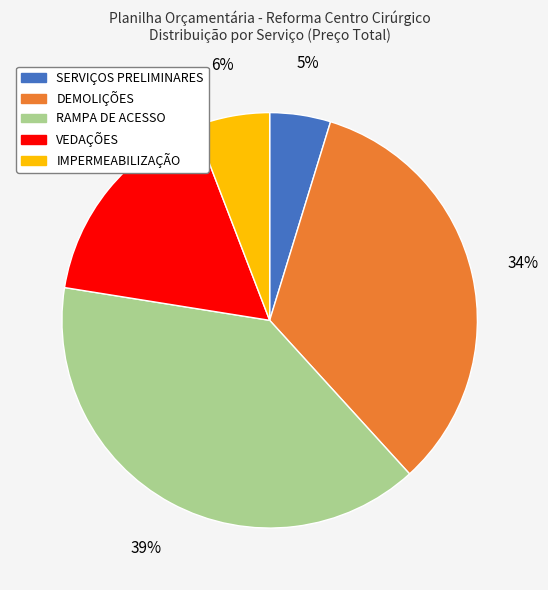

The IMPERMEABILIZAÇÃO slice represents 6% of the pie. True or false?

True